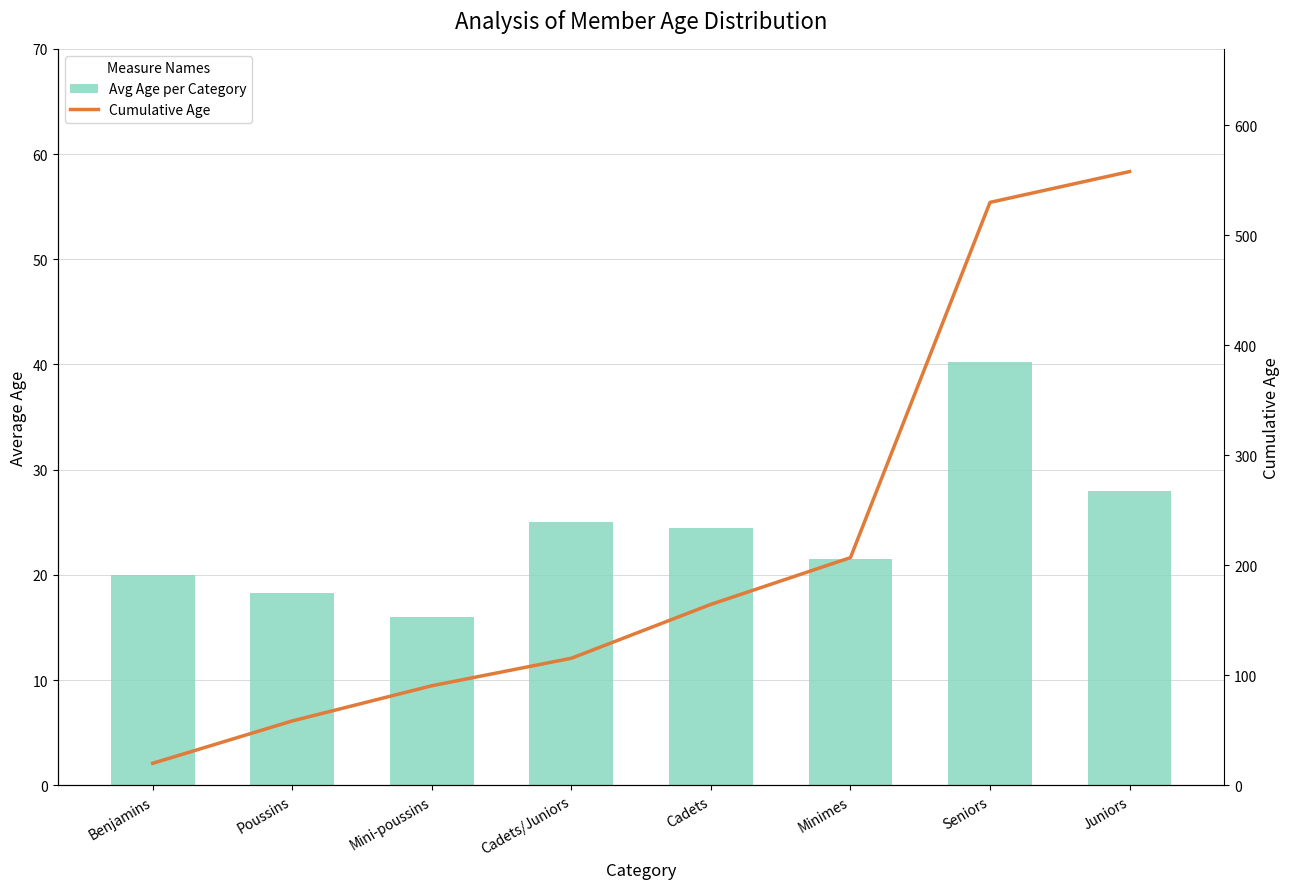

How many values in the Cumulative Age series exceed 164?

4